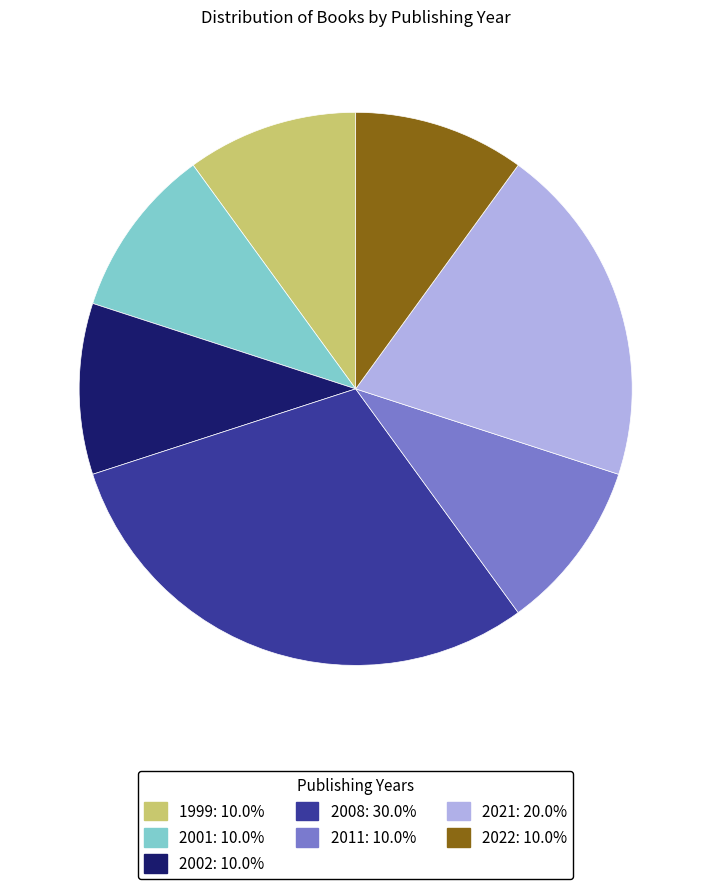

Is the sum of 2008: 30.0% and 2022: 10.0% greater than half?

No